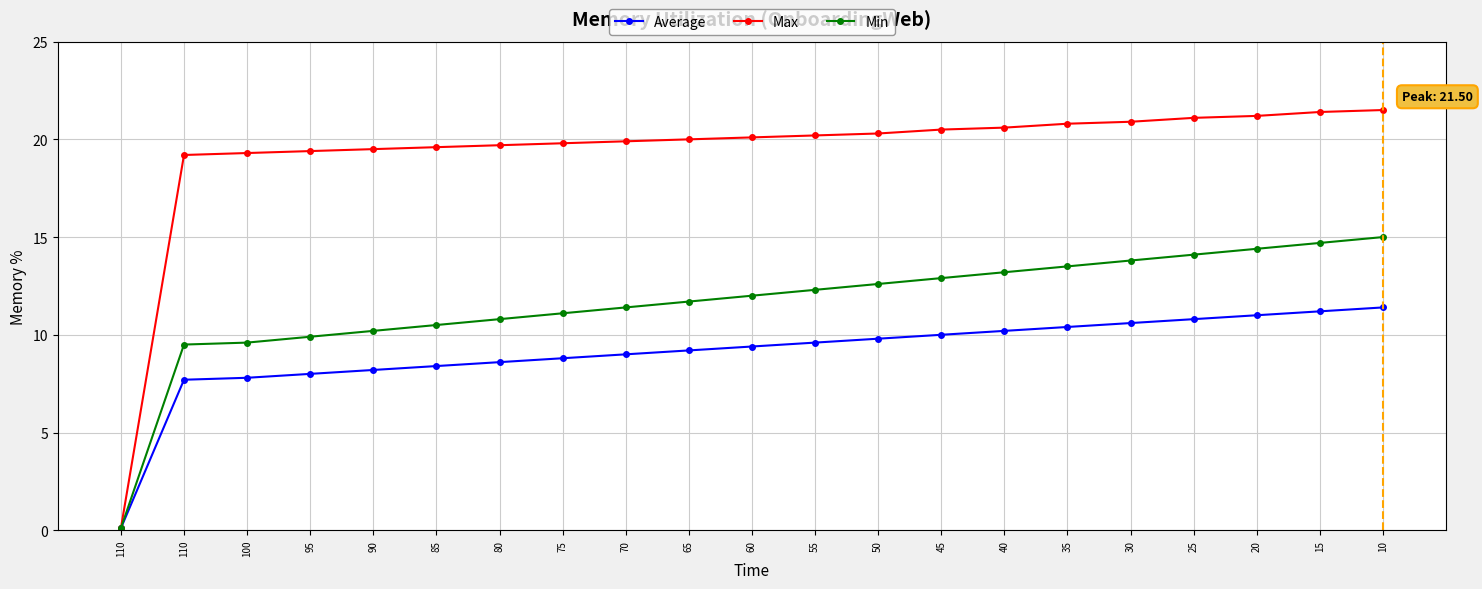

Which category has the highest value in the Average series?

10